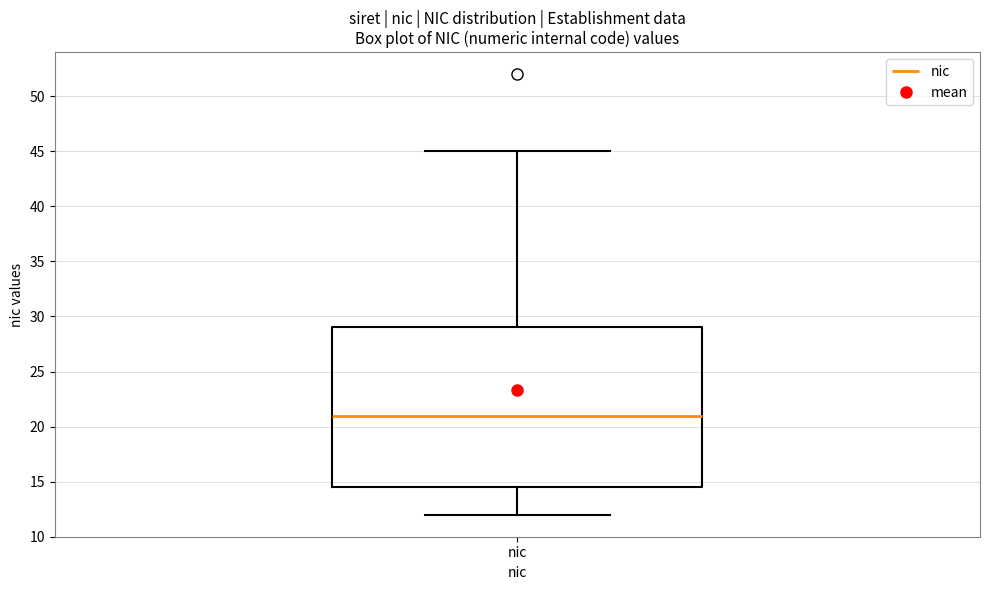

Read this box plot against the y-axis: the position of the median line, the range covered by the box, and the ends of both whiskers. The values are not printed on the chart, so give them approximately, as read against the axis.

median 21.0, box 14.5 to 29.0, whiskers 12.0 to 45.0